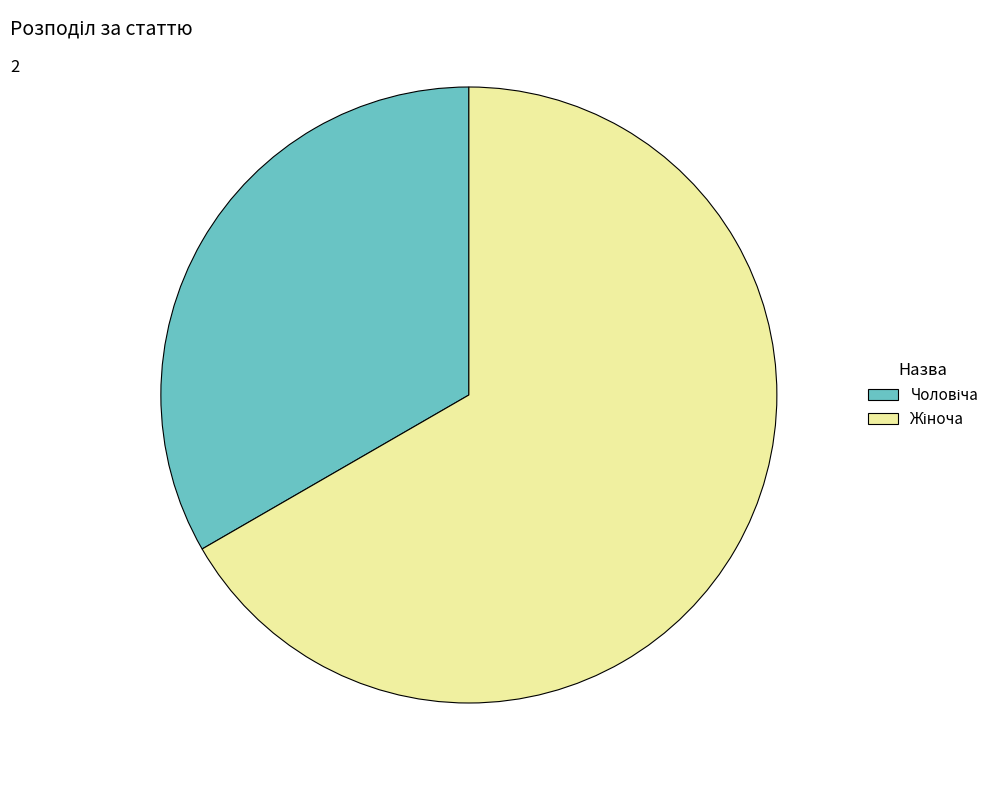

Is there a majority slice in this chart?

Yes